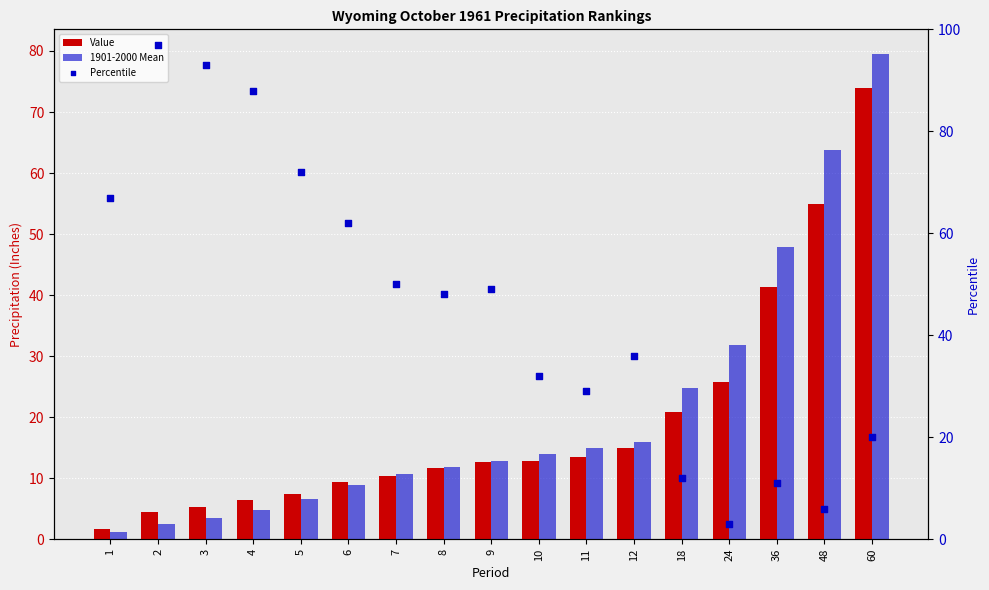

Which series contains the highest Y value?

Percentile